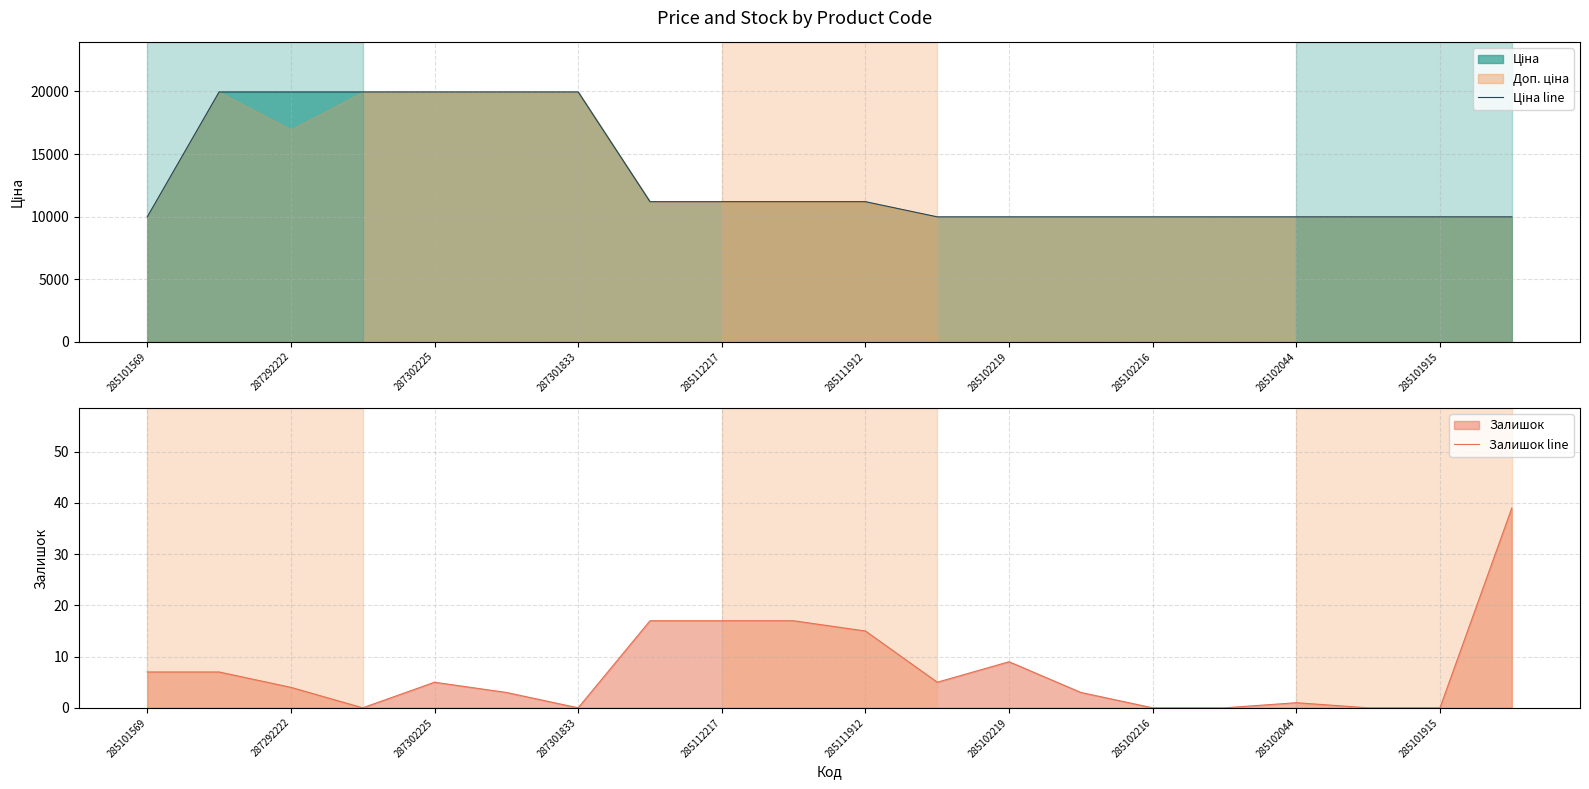

What is the maximum value for Залишок line?

39